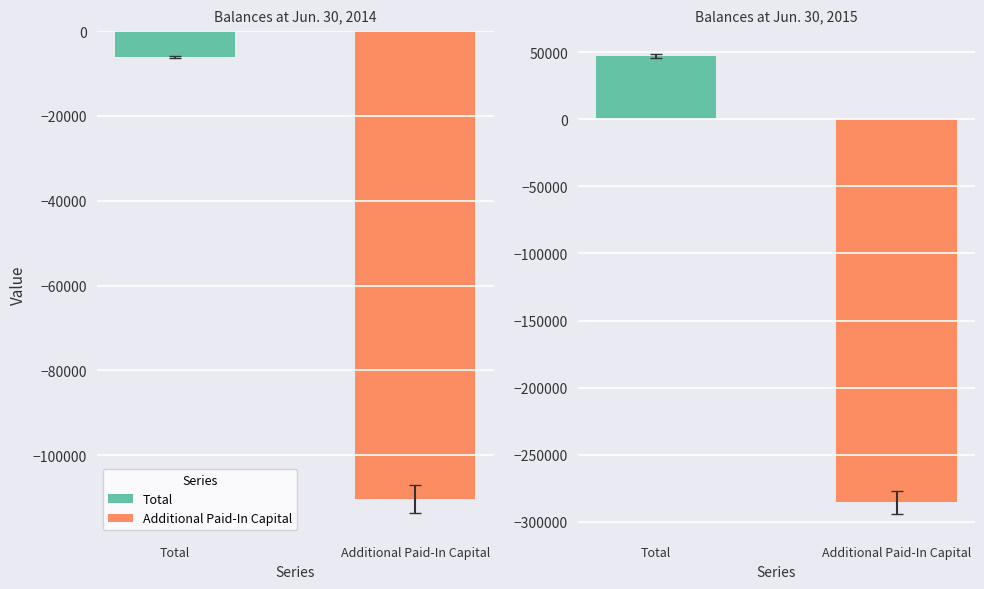

Reading right to left, extract all data points from this chart.

Total: Balances at Jun. 30, 2015=47090	Balances at Jun. 30, 2014=-6088
Additional Paid-In Capital: Balances at Jun. 30, 2015=-285405	Balances at Jun. 30, 2014=-110250